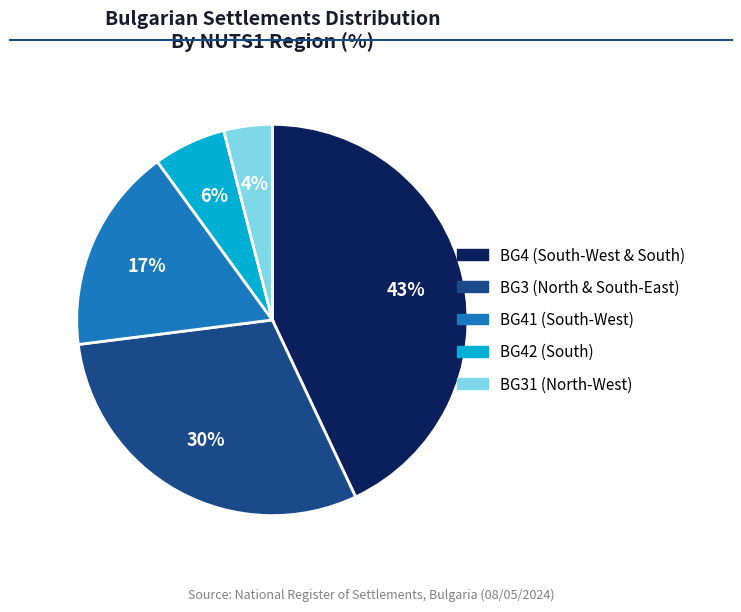

How many slices are in this pie chart?

5